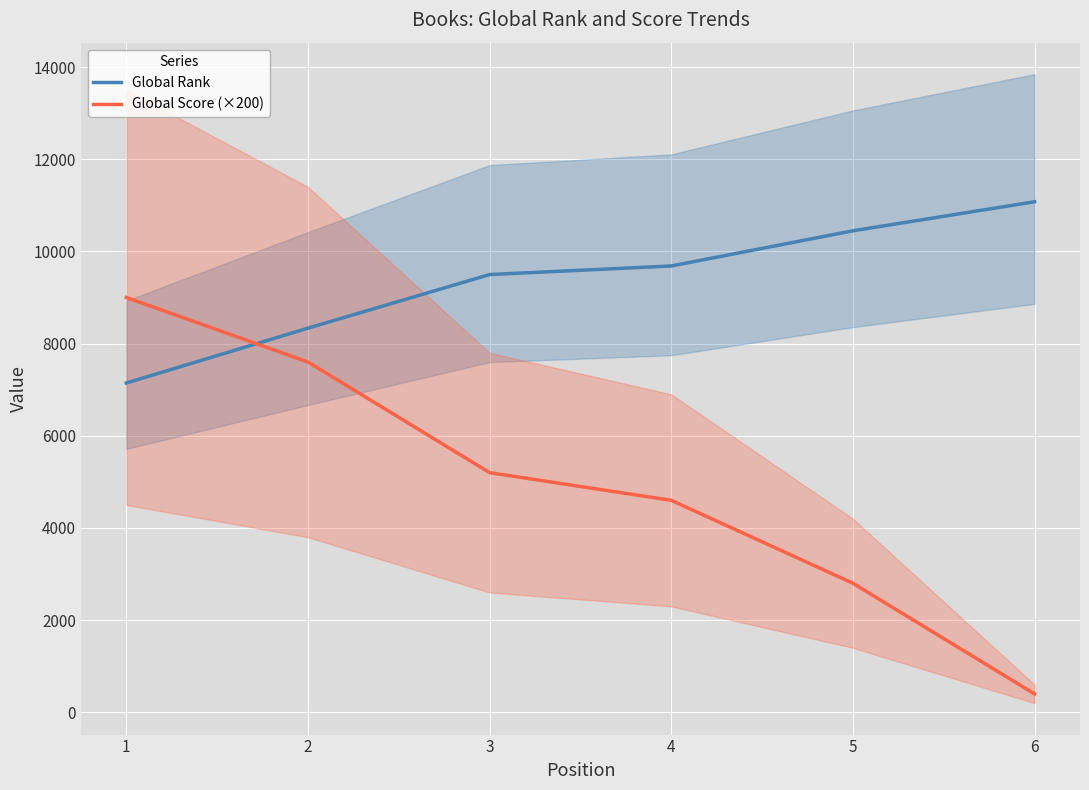

What is the difference between the Global Score (×200) values at 3 and 5?

2400